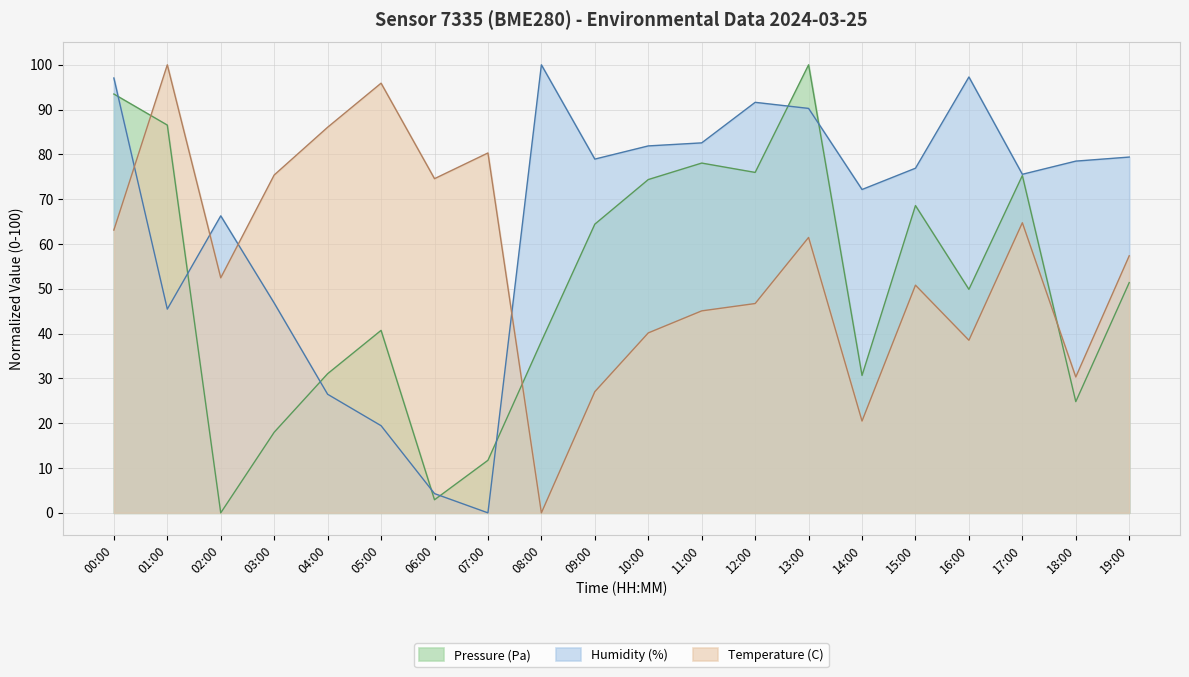

Which has a higher value, 08:00 or 12:00?

12:00